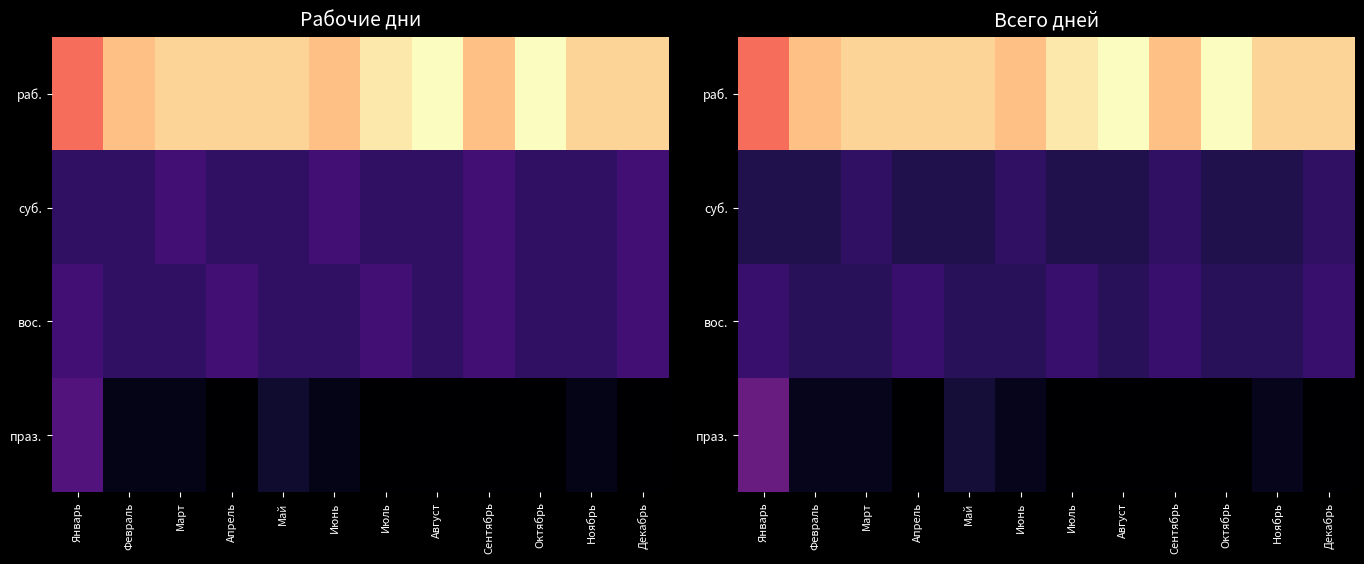

What is the difference between the maximum and second lowest values in the раб. series?

3.0